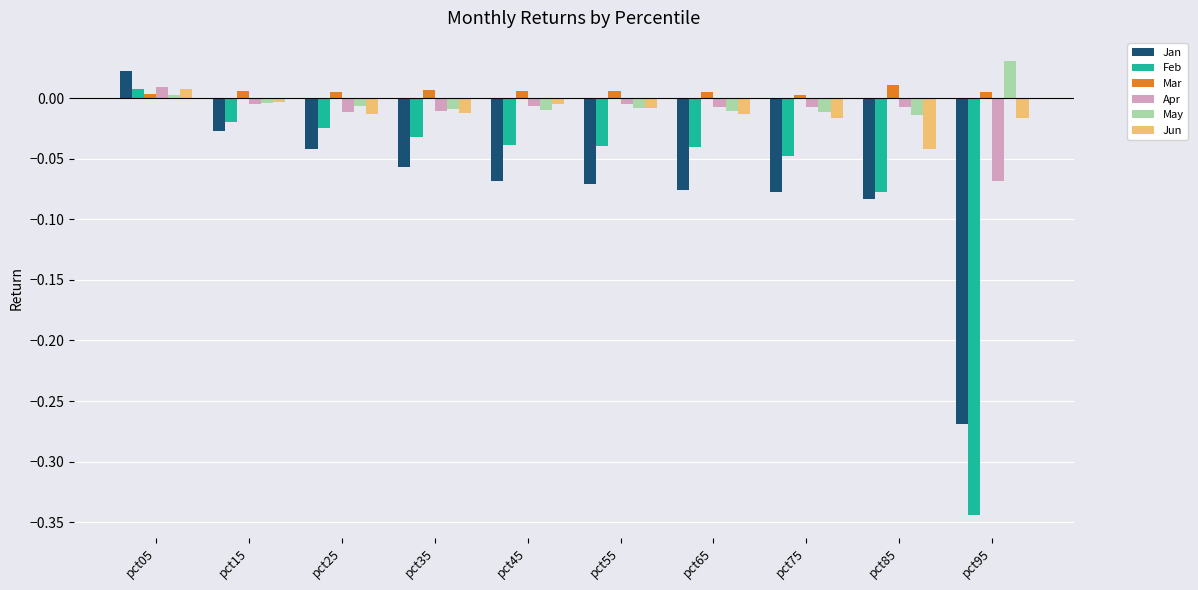

Is the value of Jun at pct45 greater than the value of Mar at pct65?

No